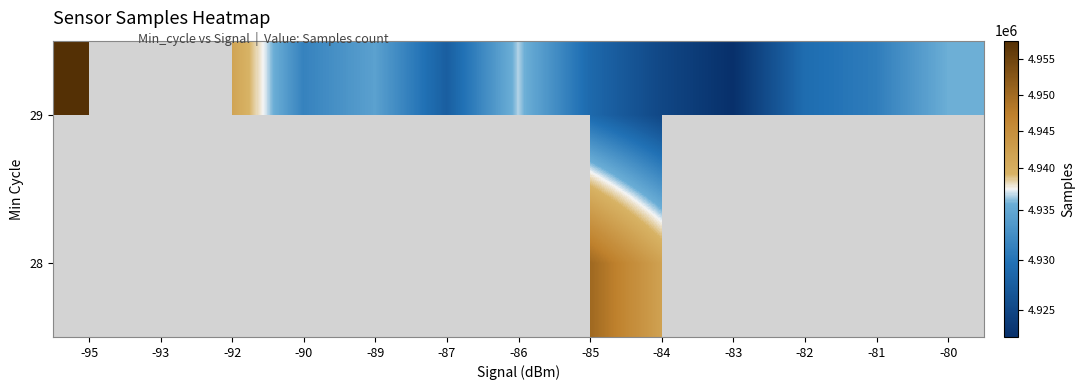

The value of 28 at -82 is 1233491.8. True or false?

False